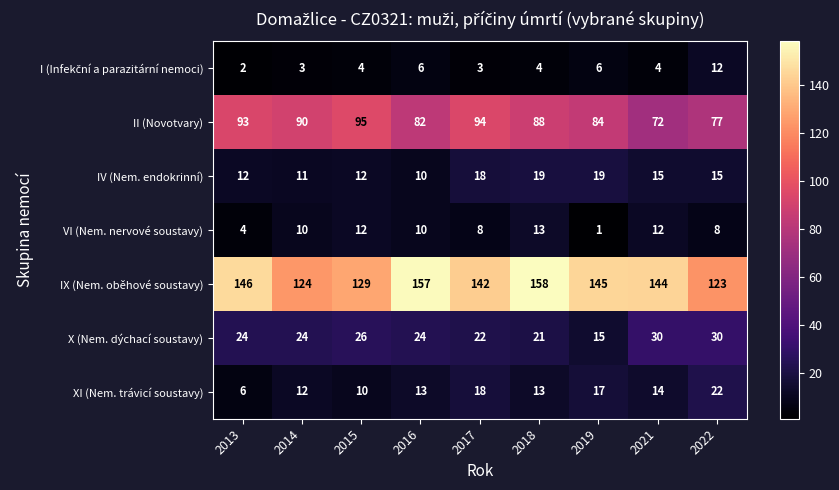

What is the greatest value displayed?

158